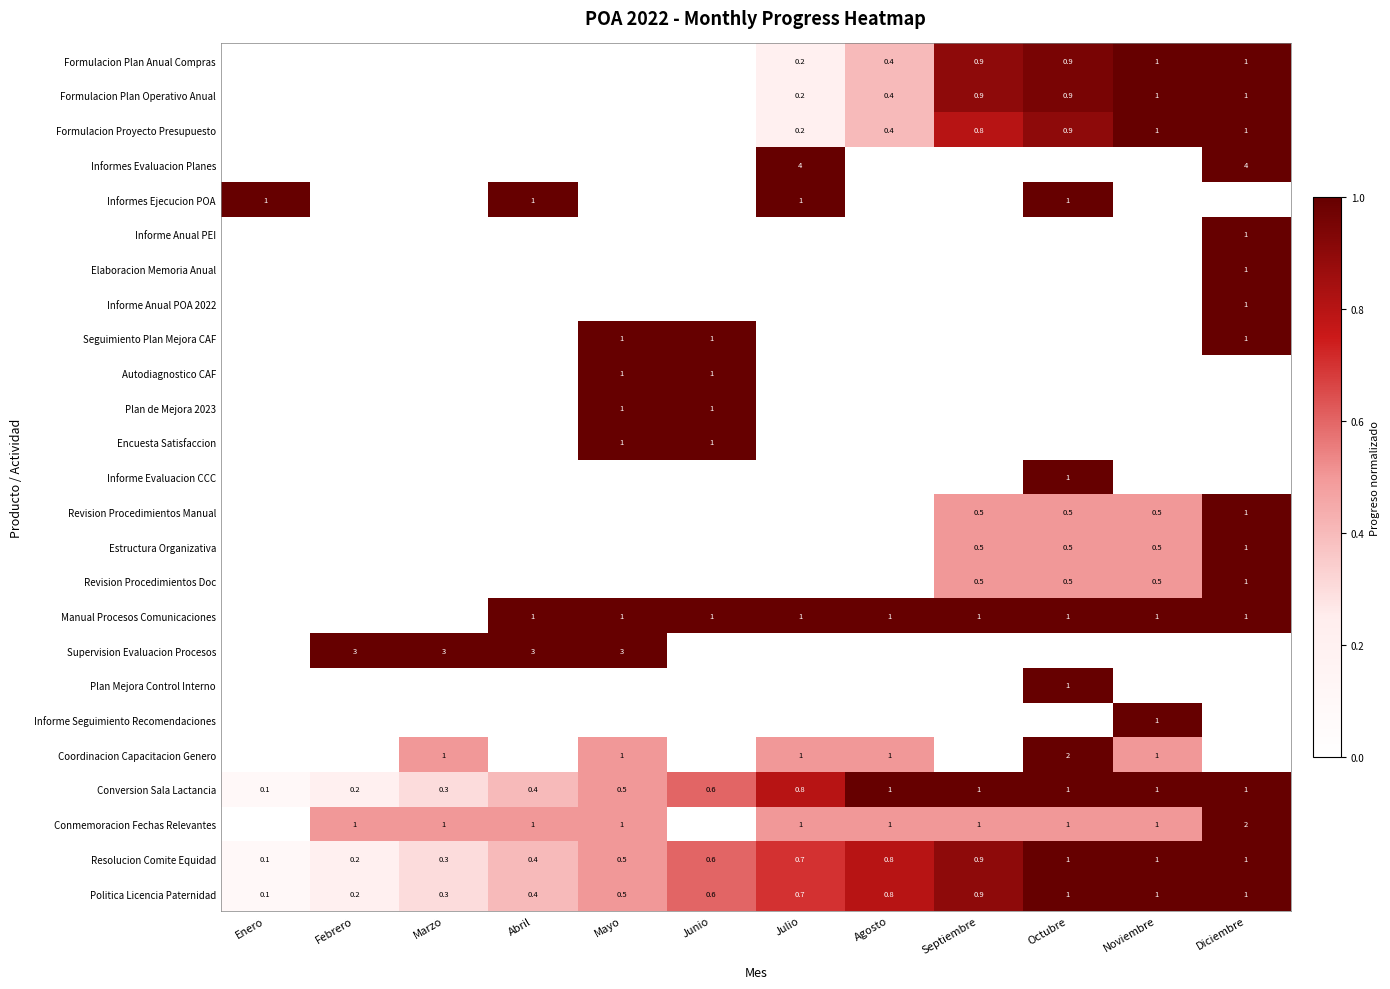

Is it true that Estructura Organizativa equals 1.0 at Diciembre?

True